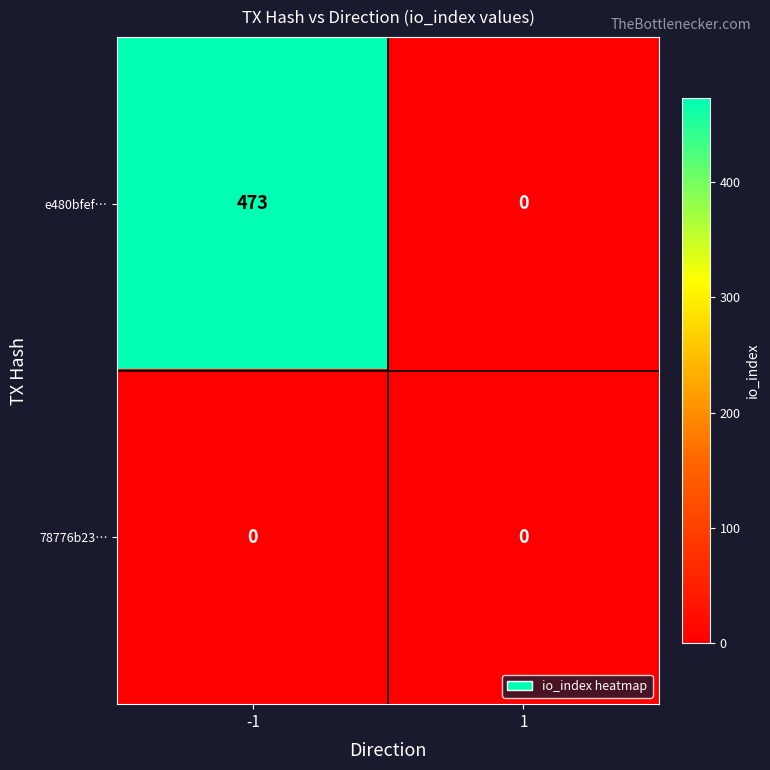

Is the value of 78776b23… at 1 greater than the value of e480bfef… at -1?

No